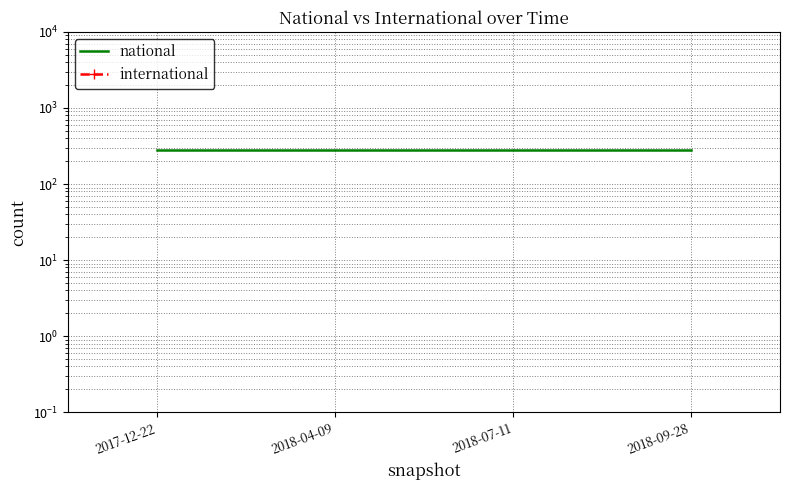

Which label corresponds to the smallest value in the chart?

2017-12-22